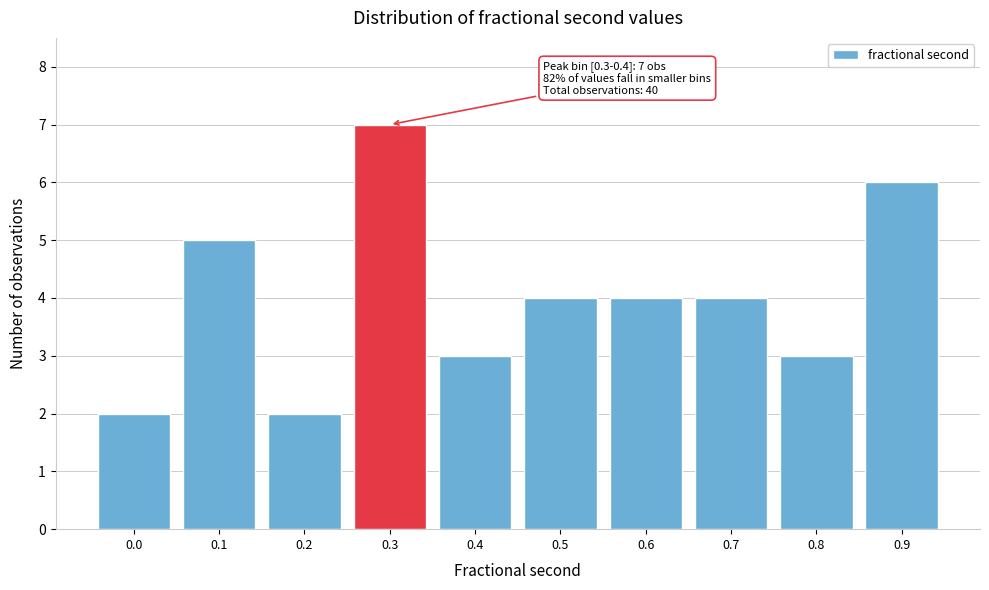

Reading left to right, list all the values displayed in this chart.

0.0=2	0.1=5	0.2=2	0.3=7	0.4=3	0.5=4	0.6=4	0.7=4	0.8=3	0.9=6